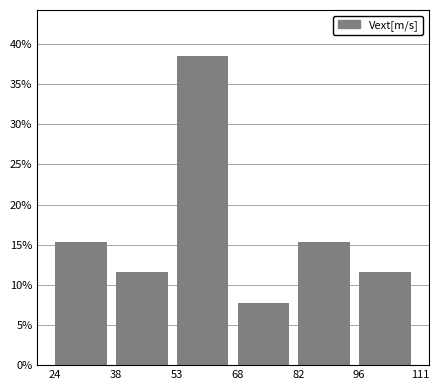

Reading left to right, transcribe this chart: for each bar, give the range it covers on the x-axis and its height. The values are not printed on the chart, so give them approximately, as read against the axis.

24 to 38: 15.5
38 to 53: 11.5
53 to 68: 38.5
68 to 82: 7.5
82 to 96: 15.5
96 to 111: 11.5